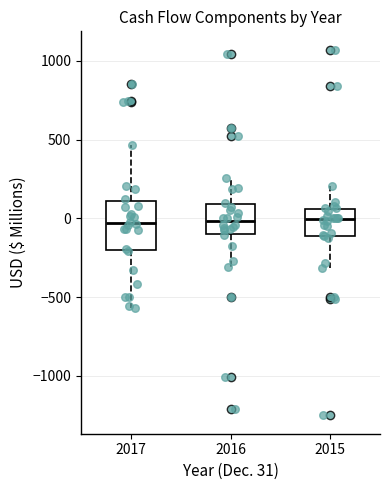

Which box is the tallest, from its lower edge to its upper edge?

2017